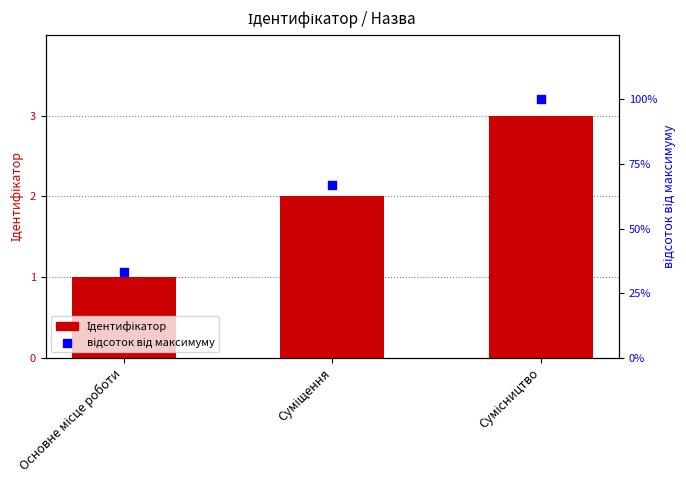

Is the value of відсоток від максимуму at Суміщення greater than the value of Ідентифікатор at Сумісництво?

Yes